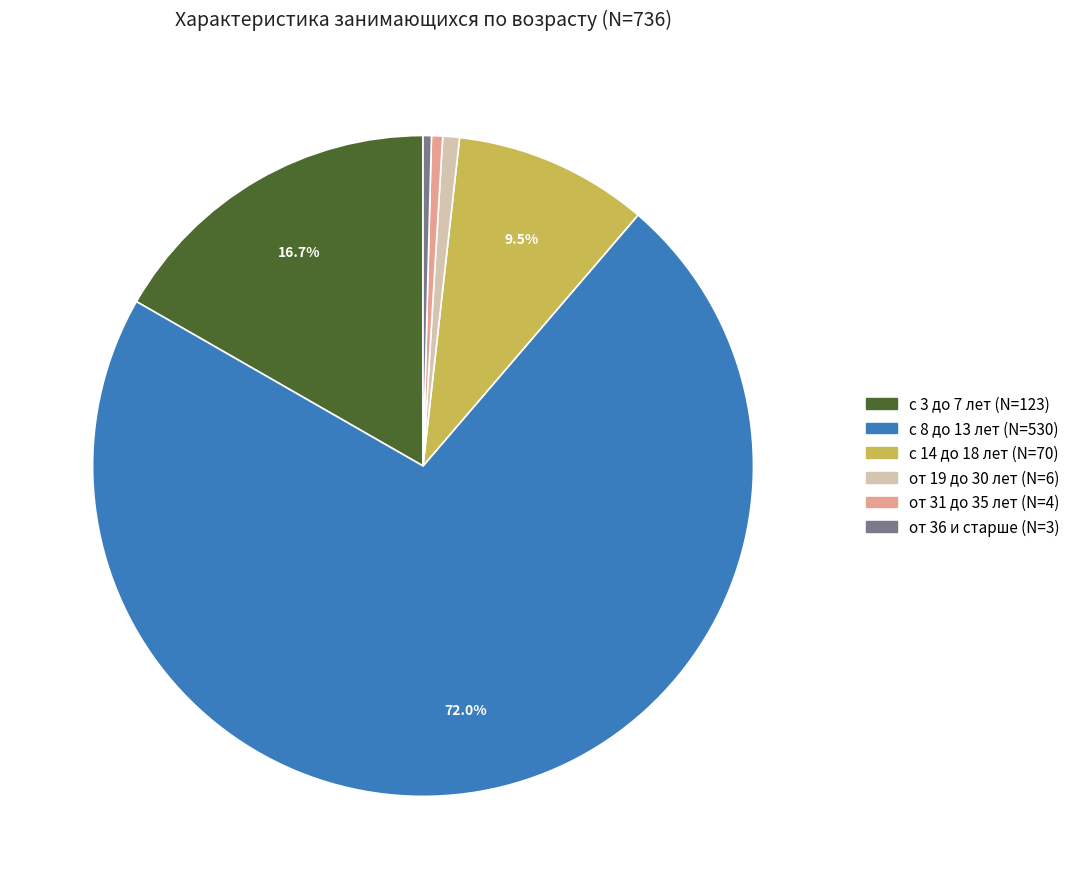

Between с 3 до 7 лет and с 8 до 13 лет, which is larger?

с 8 до 13 лет